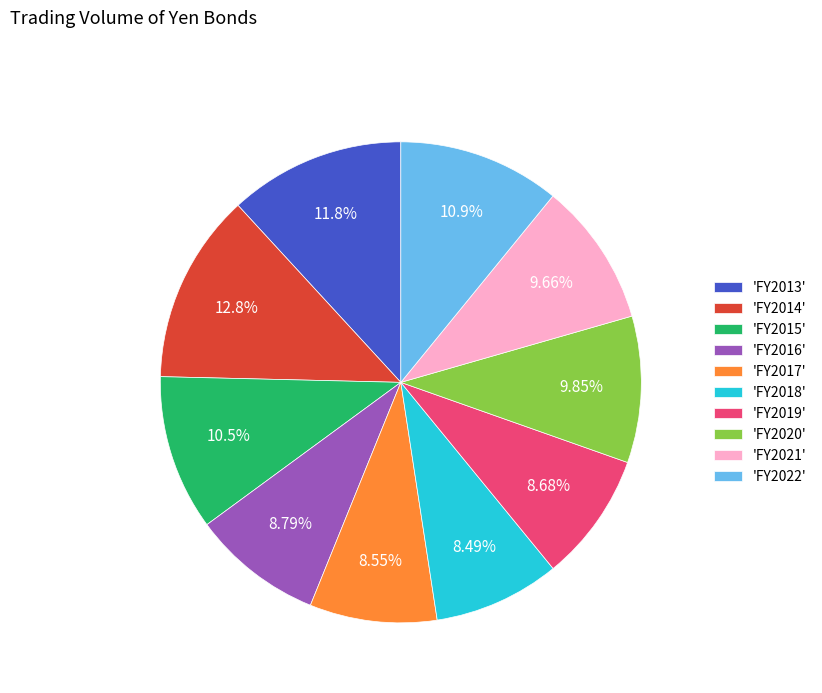

Is there a majority slice in this chart?

No